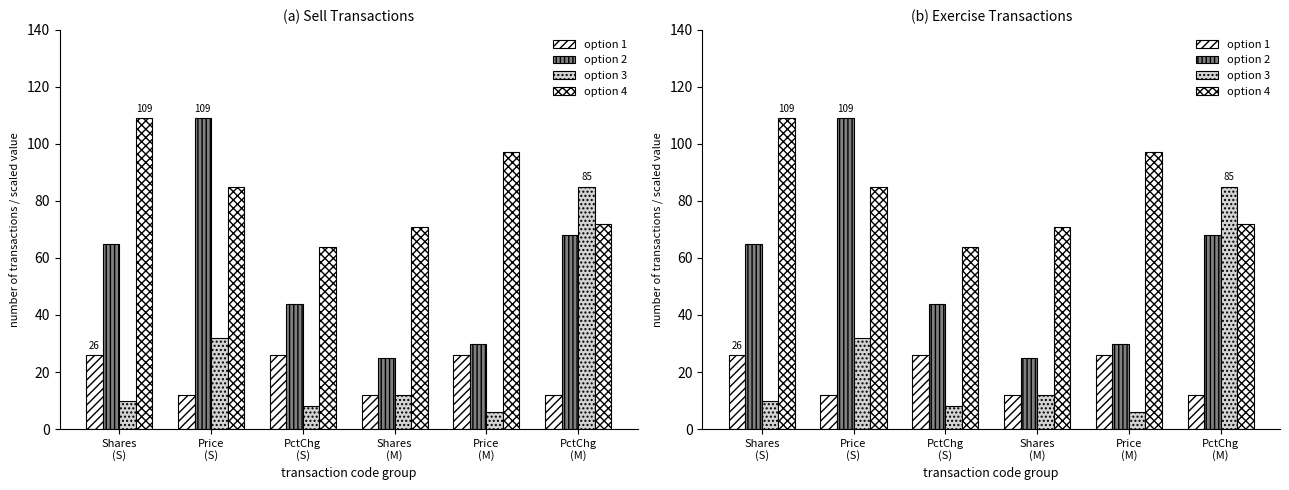

Where is option 3 nearest to the value 45?

Price
(S)